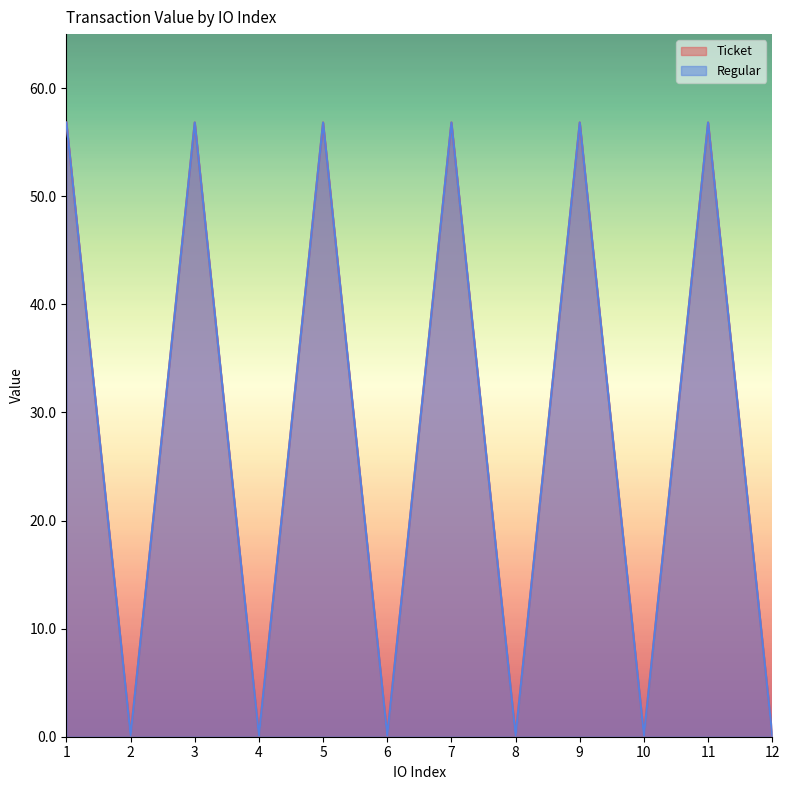

True or false: Ticket and Regular intersect in this chart.

False